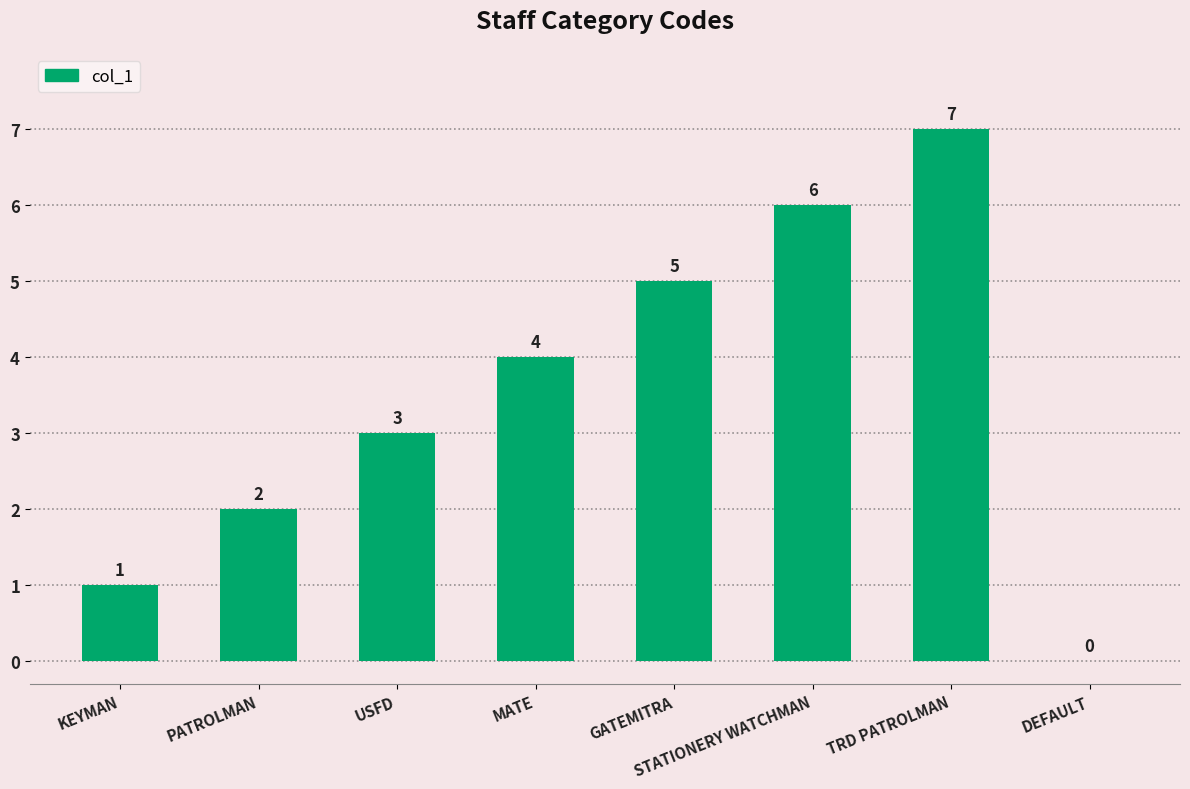

Which category has the highest value across all series?

TRD PATROLMAN